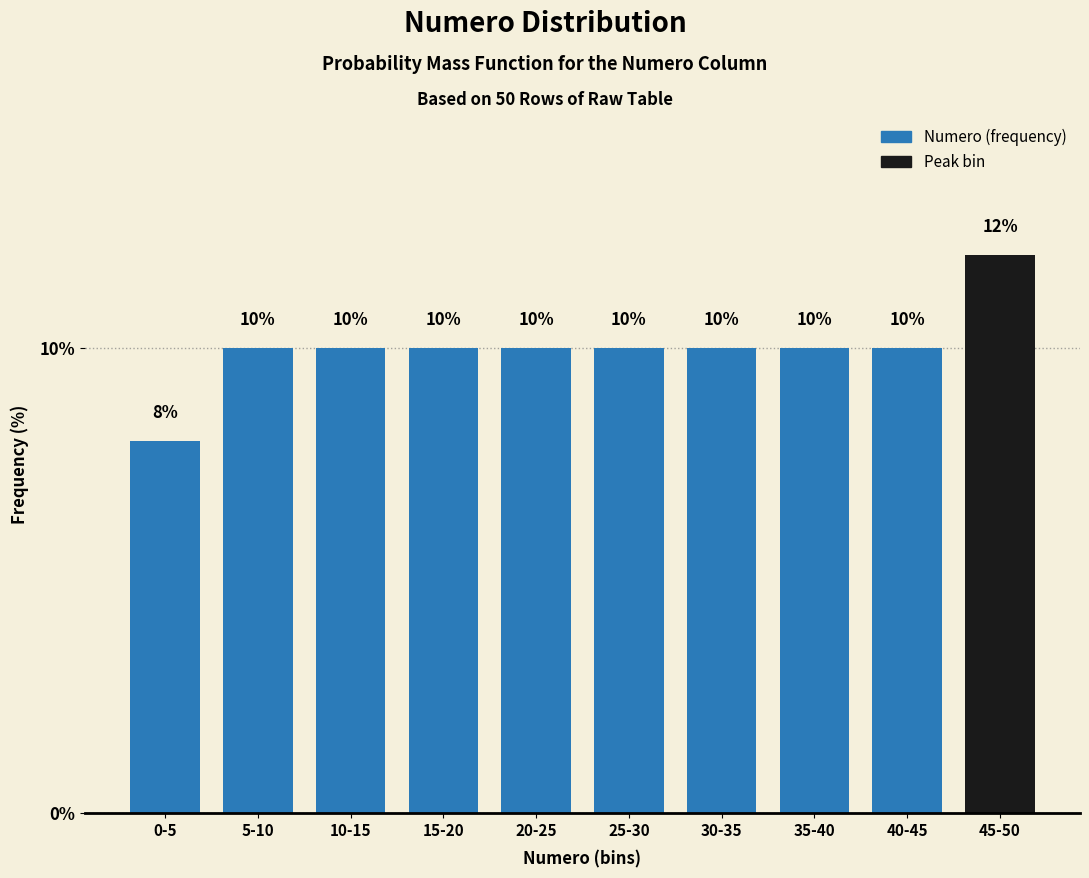

Reading left to right, extract all data points from this chart.

8	10	10	10	10	10	10	10	10	12